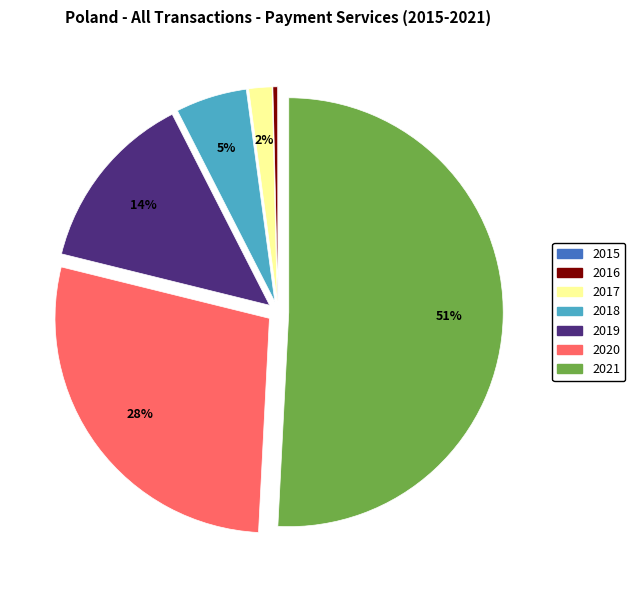

Is 2019 the majority of the pie?

No